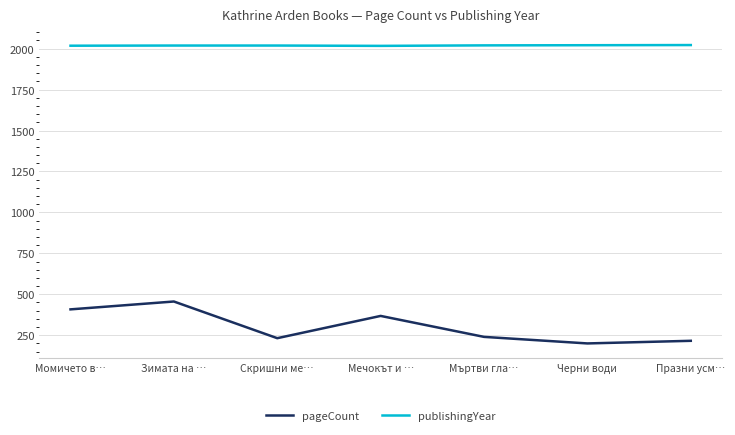

At which label is pageCount closest to 328?

Мечокът и …